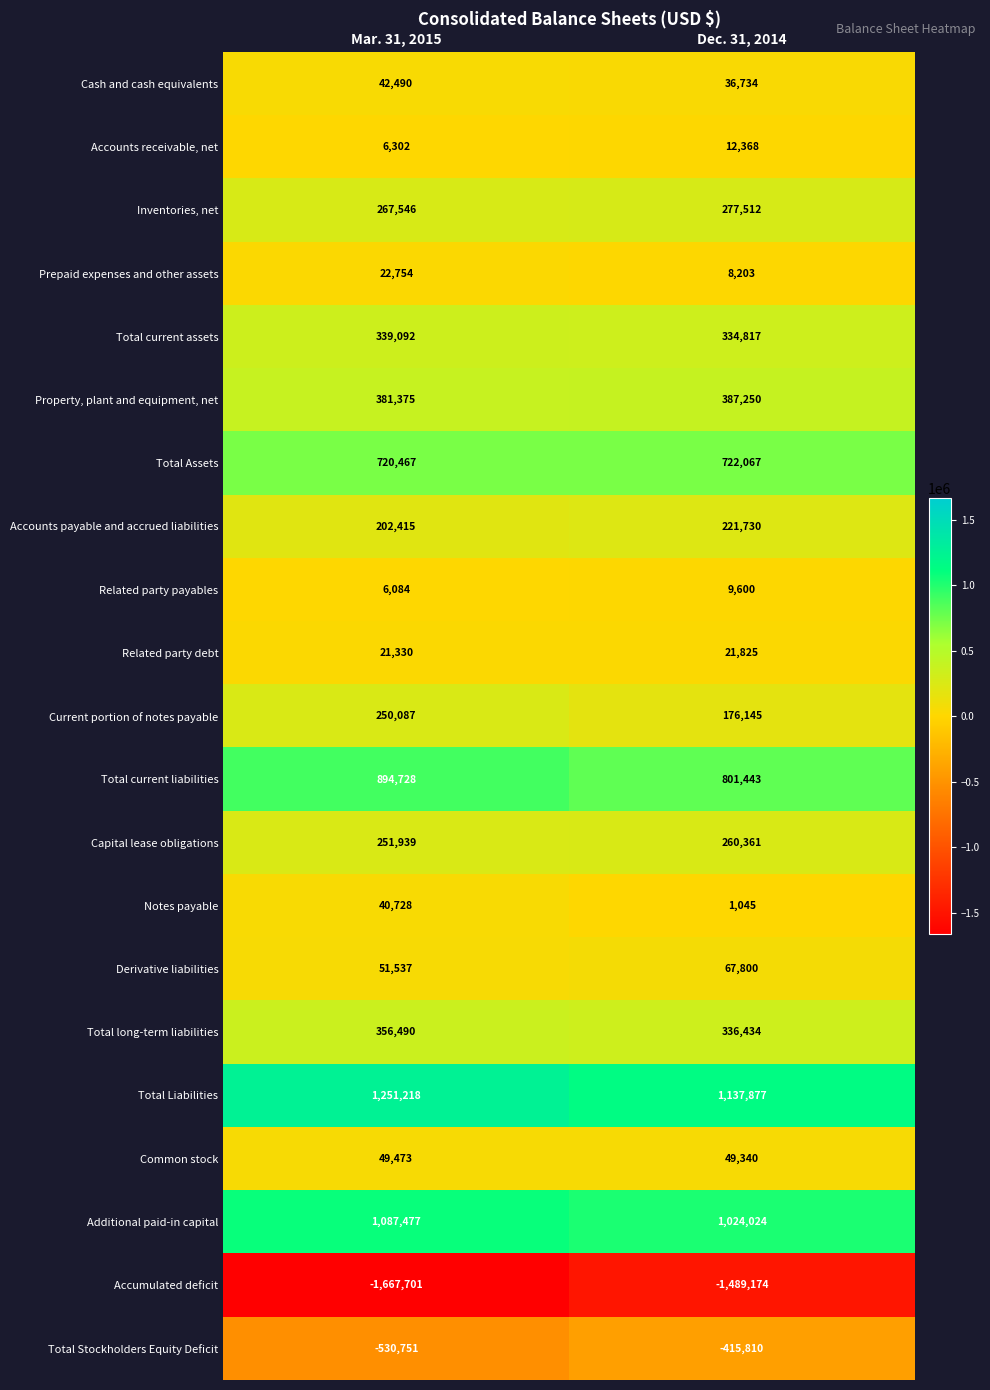

At which category is the sum across all series the highest?

Mar. 31, 2015